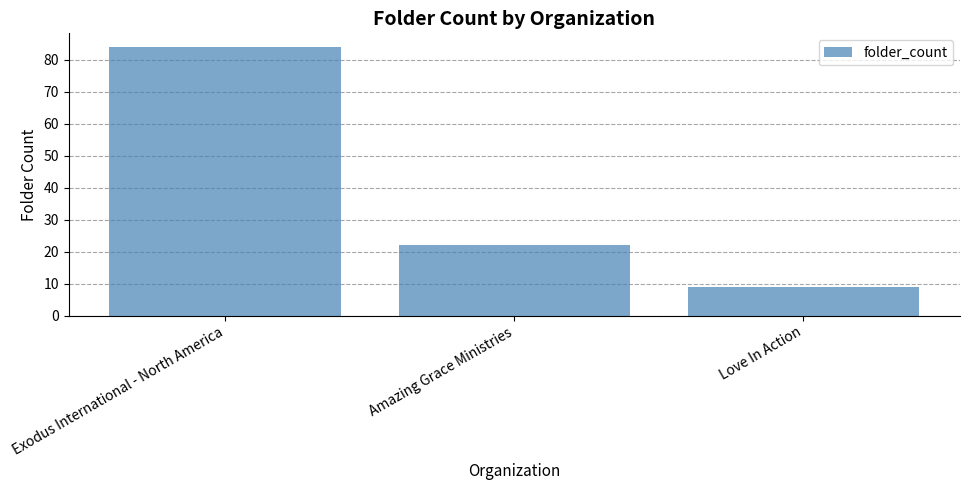

Reading right to left, list all the values displayed in this chart.

Love In Action=9	Amazing Grace Ministries=22	Exodus International - North America=84